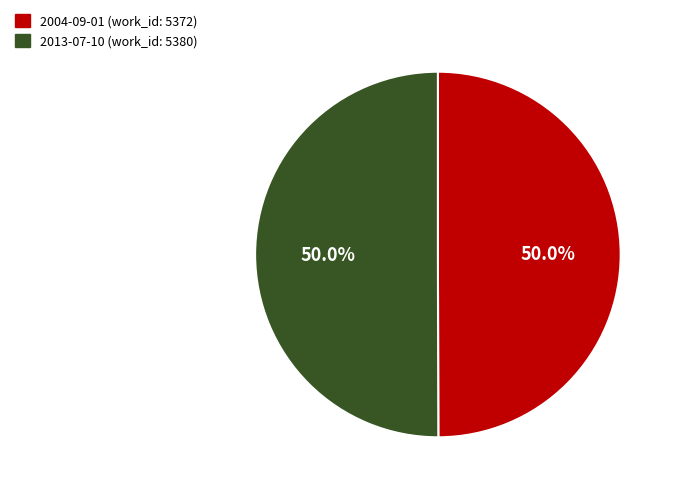

What portion of the pie excludes 2013-07-10 (work_id: 5380)?

50.0%